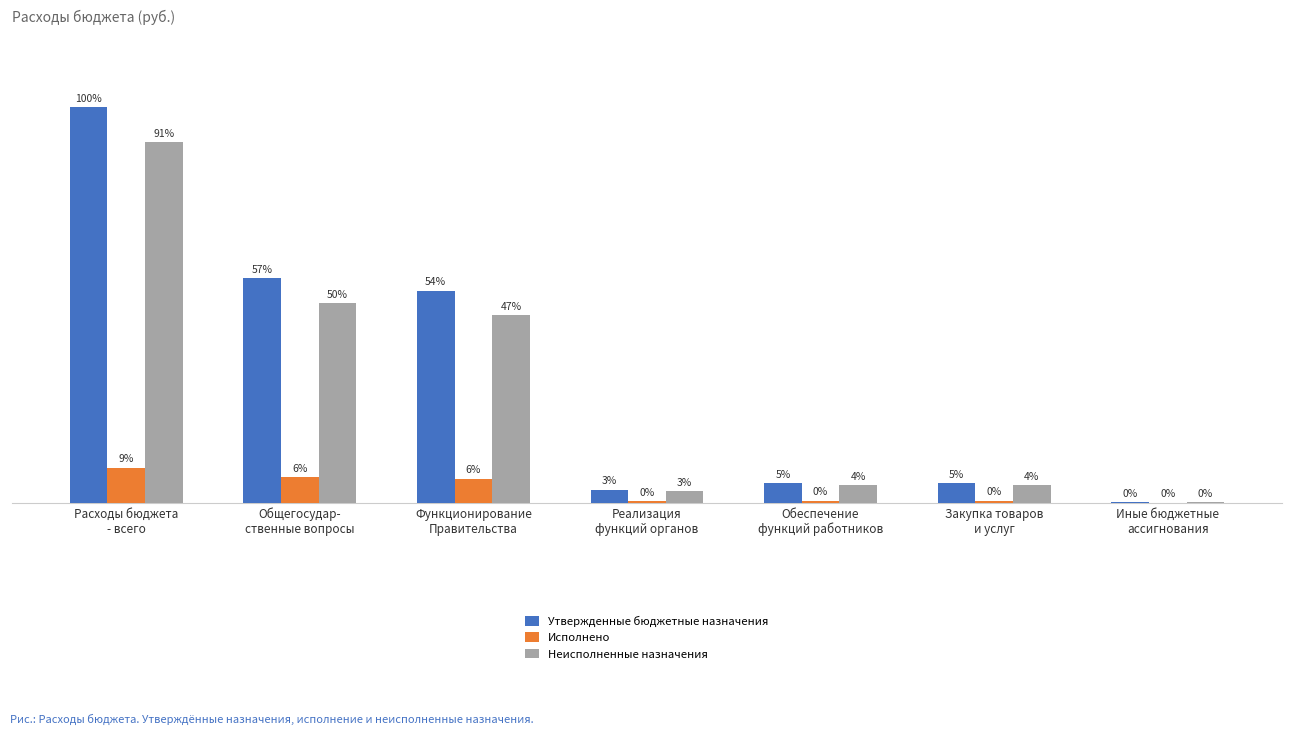

What is the label of the 3rd bar from the left?

Функционирование
Правительства